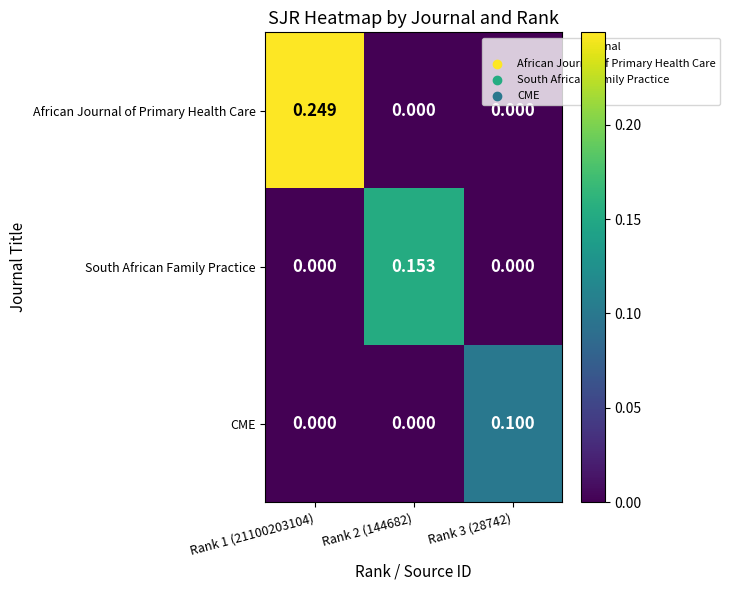

Is the value of South African Family Practice at Rank 3 (28742) greater than the value of CME at Rank 3 (28742)?

No